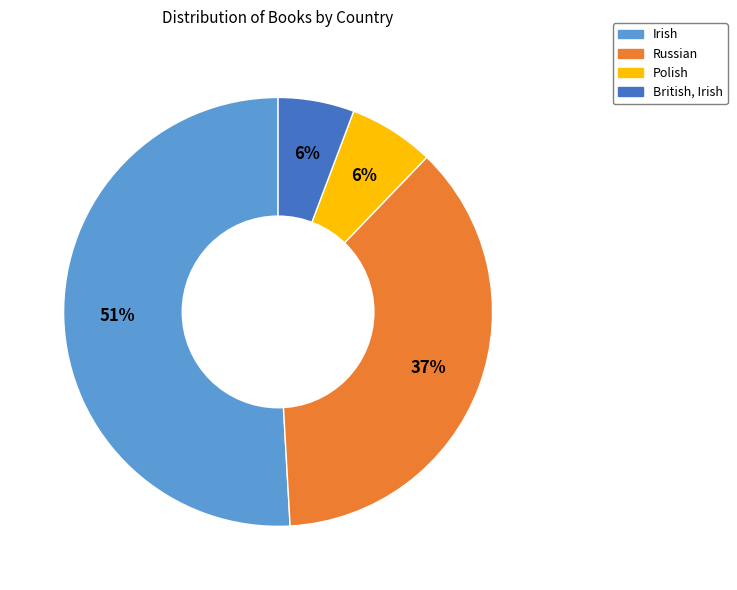

What is the ratio of the value at Polish to the value at Irish?

0.1